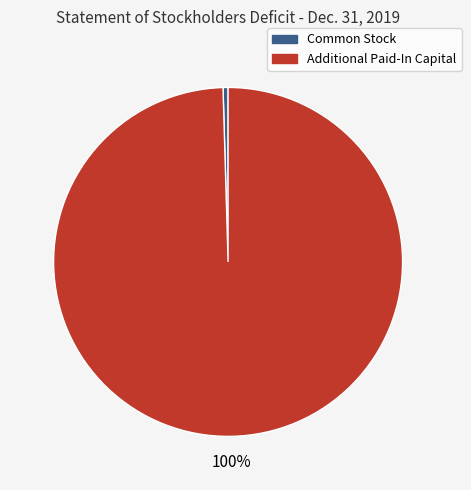

Do Common Stock and Additional Paid-In Capital together represent more than half of the pie?

Yes